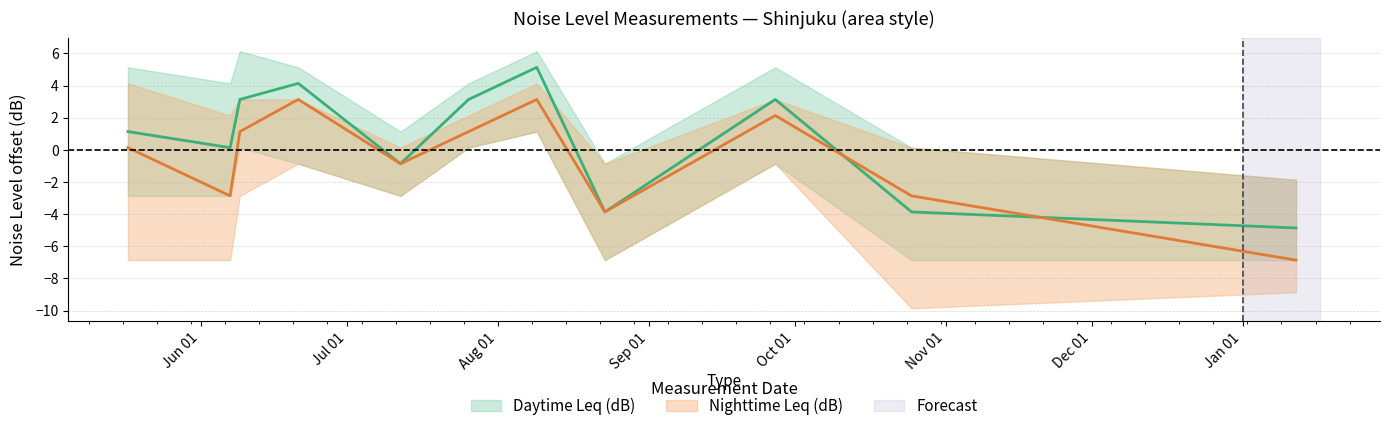

At which label does Daytime Leq (dB) first exceed 1?

2005-05-17